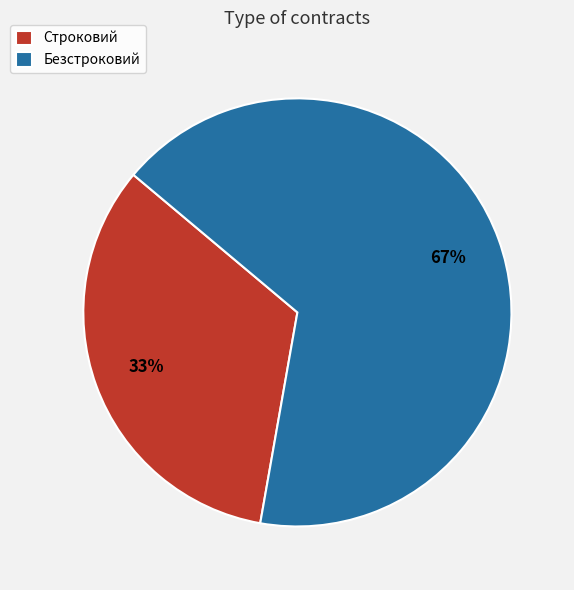

Which category has the biggest portion of the pie?

Безстроковий